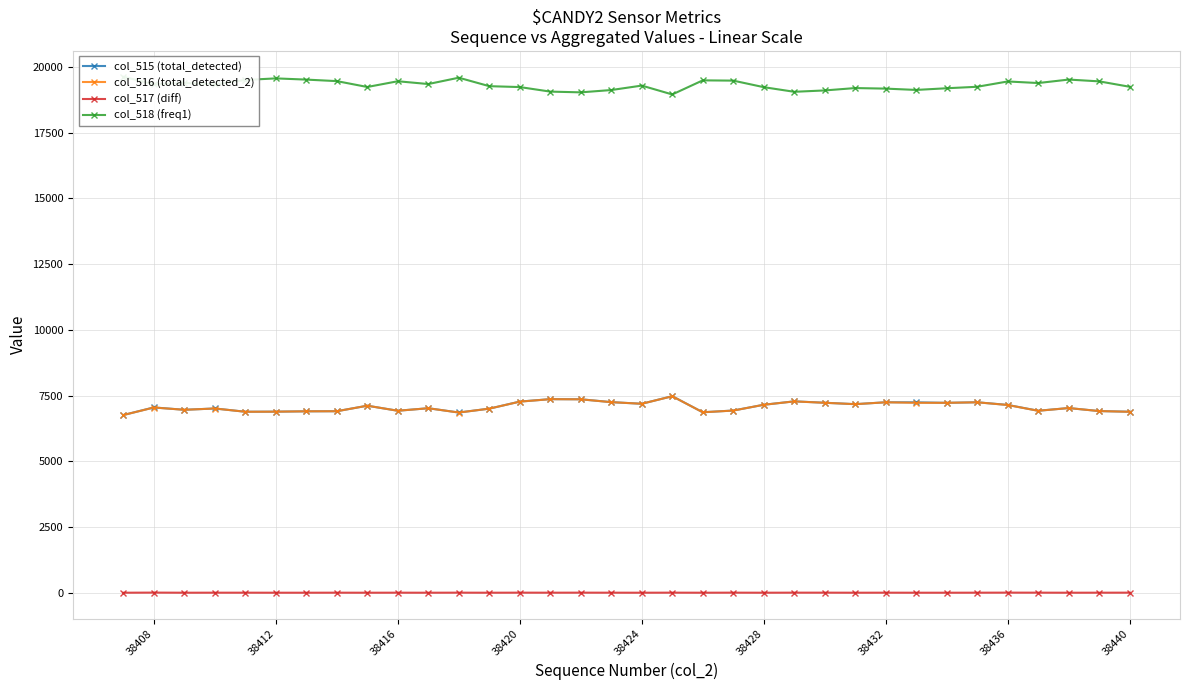

The col_517 (diff) series shows 0 at 38428. True or false?

True